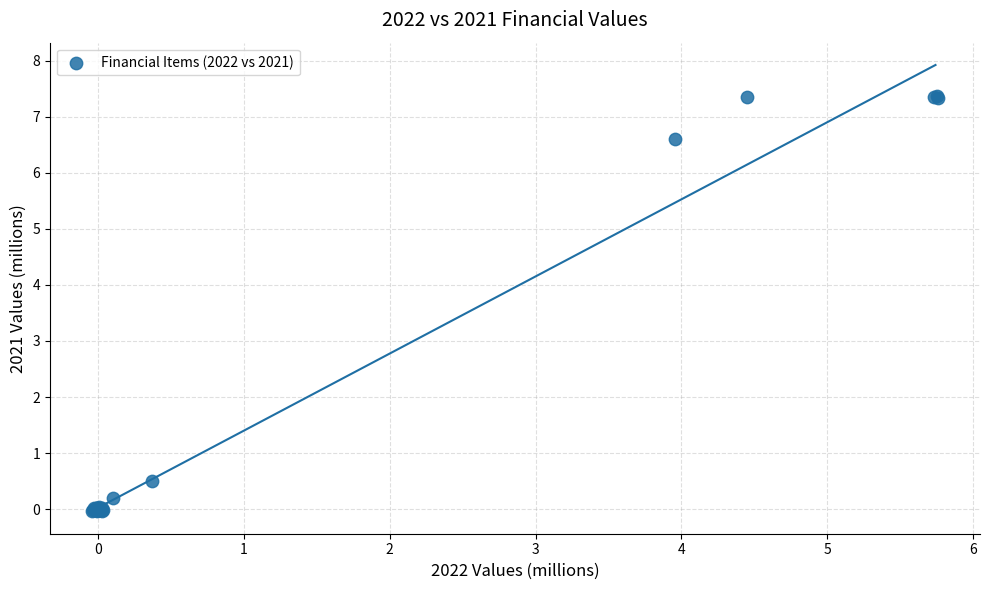

What Y value in the scatter plot is closest to 3?

0.5